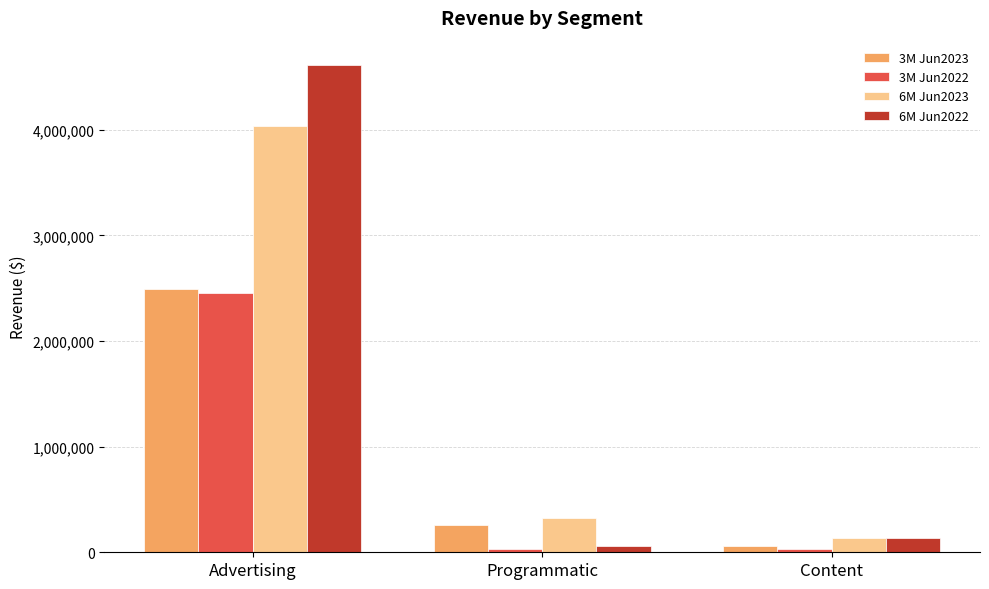

Which series has the largest total across all categories?

6M Jun2022